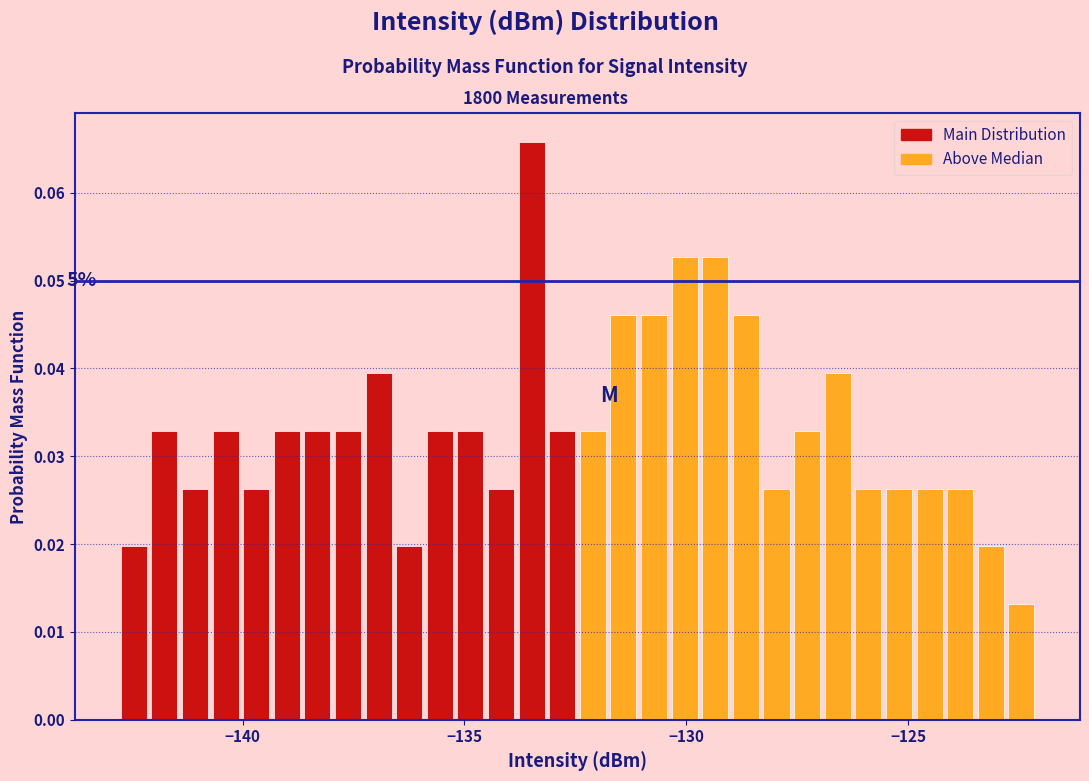

Read against the x-axis, roughly where is the centre of the tallest bar?

-133.5